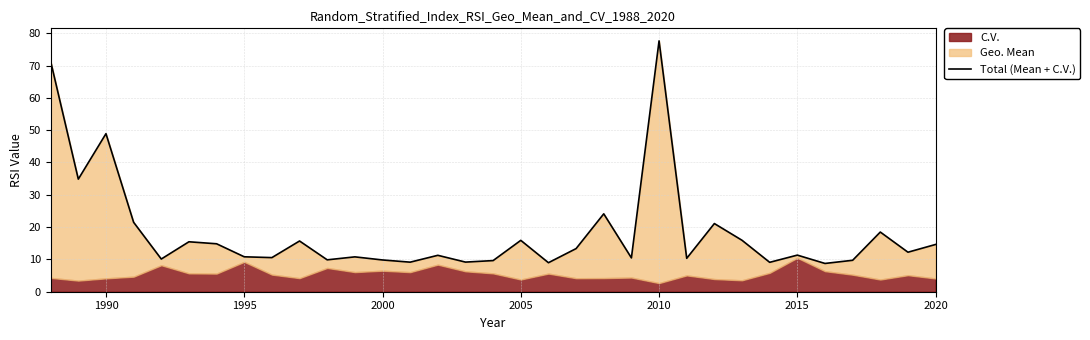

How many interior local peaks (higher than both neighbors) does the data have?

11